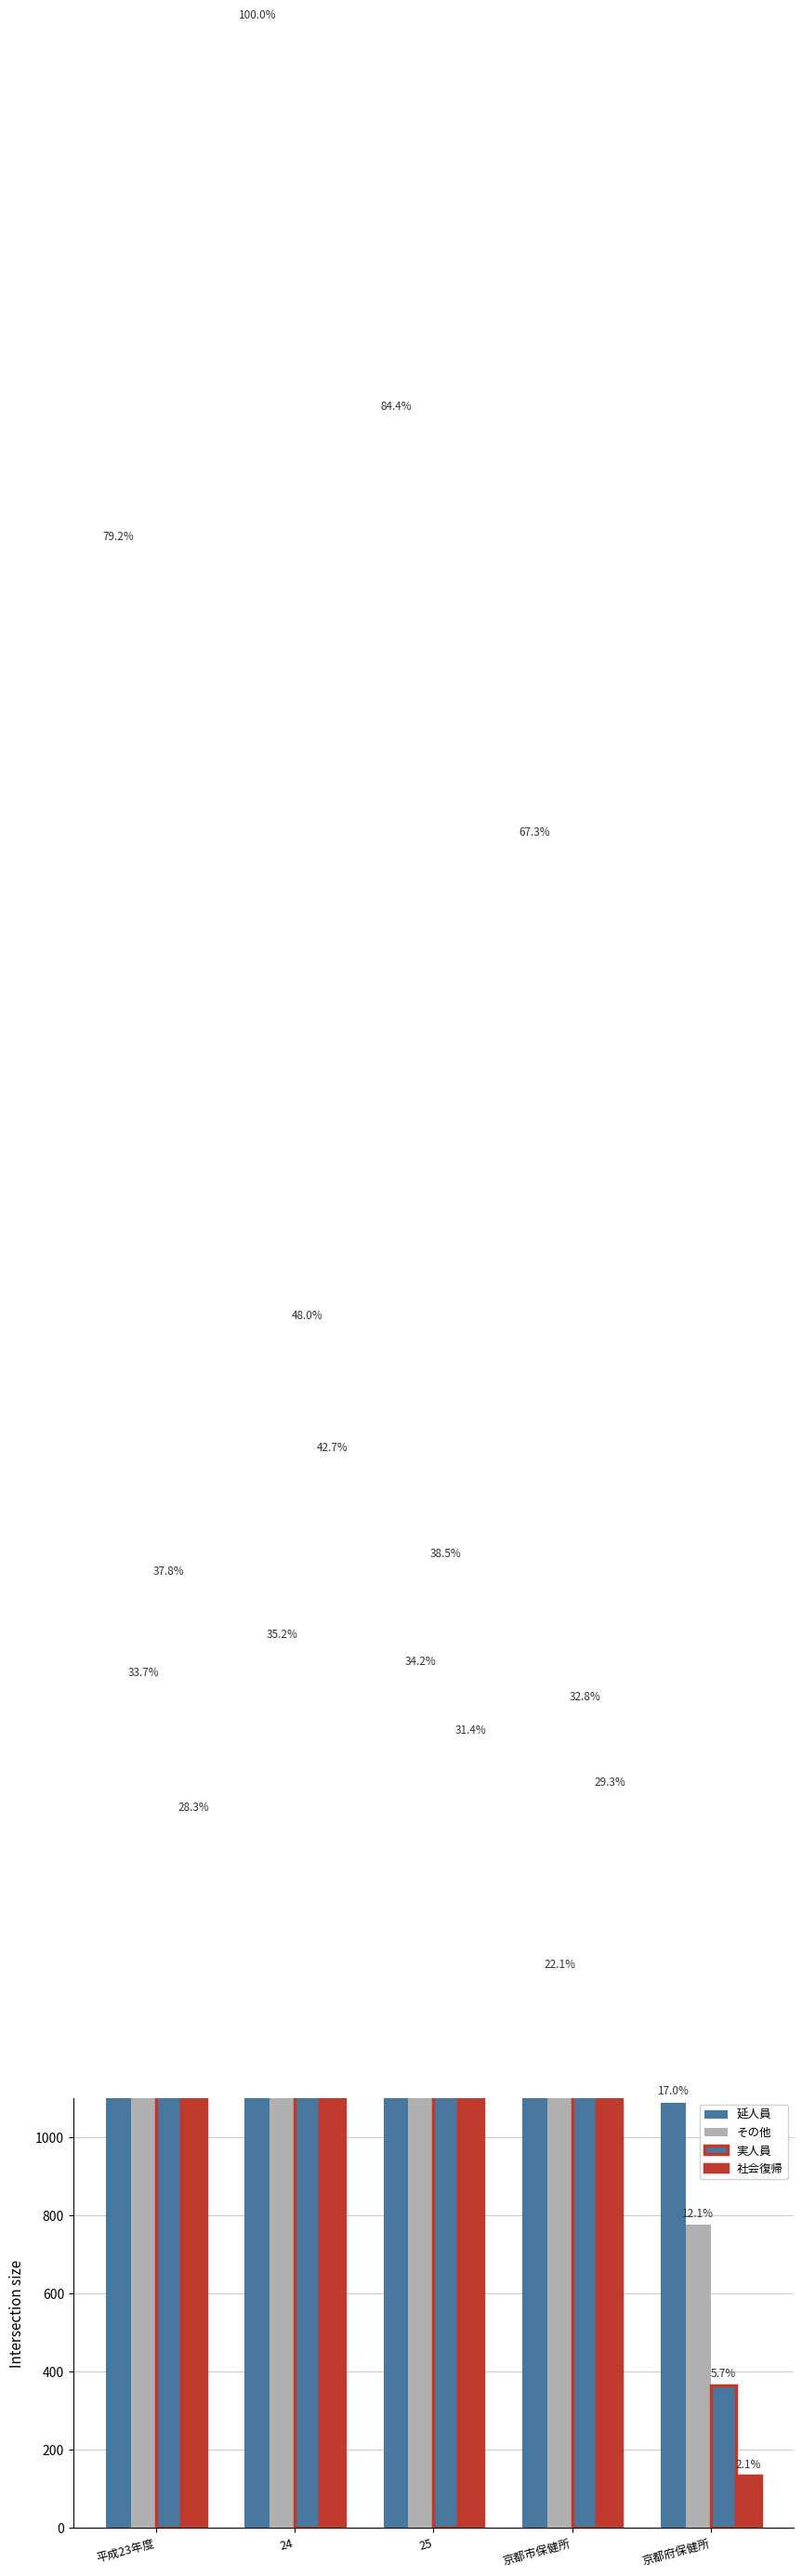

Reading left to right, extract all data points from this chart.

延人員: 平成23年度=5071	24=6406	25=5404	京都市保健所=4314	京都府保健所=1090
その他: 平成23年度=2161	24=2258	25=2189	京都市保健所=1413	京都府保健所=776
実人員: 平成23年度=2421	24=3074	25=2466	京都市保健所=2100	京都府保健所=366
社会復帰: 平成23年度=1816	24=2736	25=2012	京都市保健所=1879	京都府保健所=133